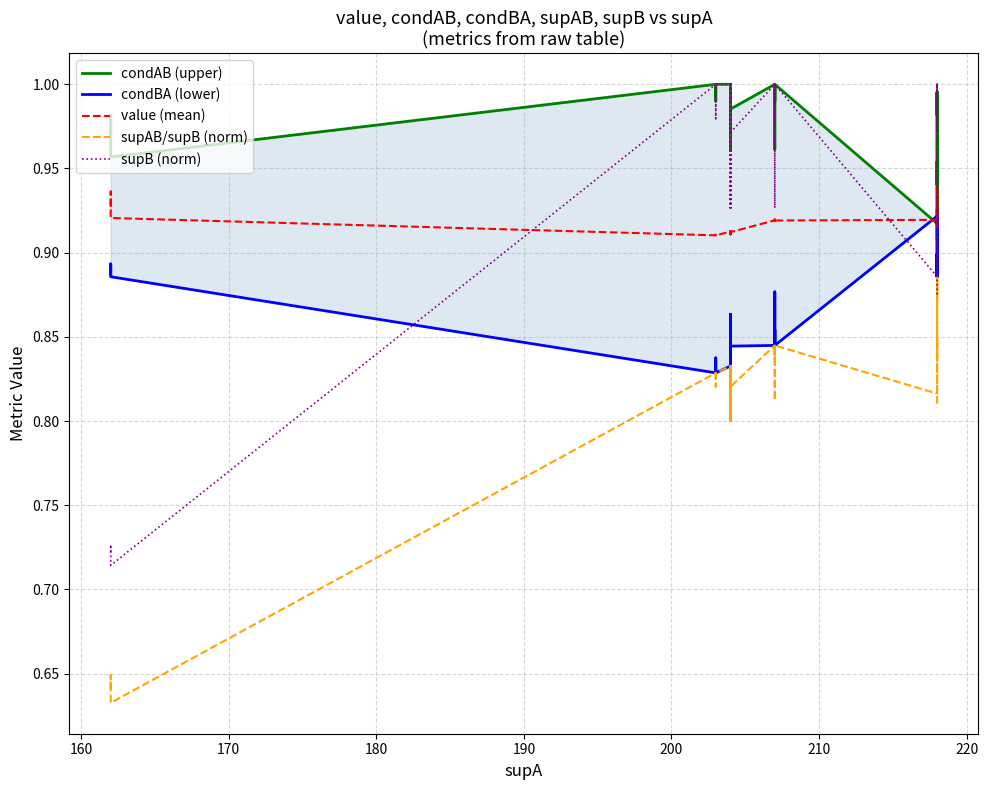

List the series in order of their peak value, highest first.

condAB (upper), supB (norm), value (mean), condBA (lower), supAB/supB (norm)